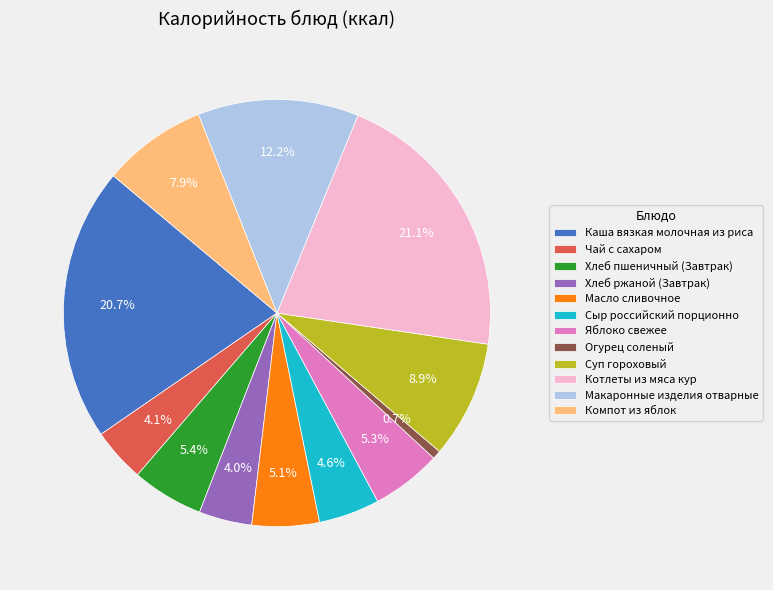

To the nearest percent, what is the combined percentage of Котлеты из мяса кур and Каша вязкая молочная из риса?

42%